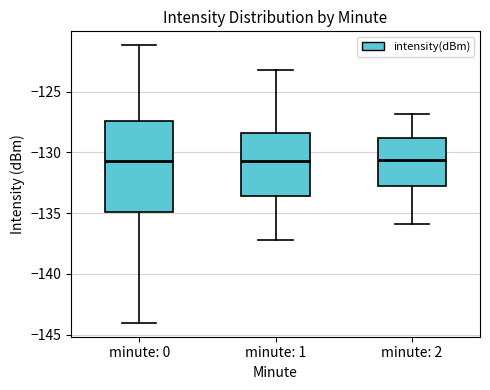

Where does the lower whisker of the box for minute: 0 end on the y-axis? The values are not printed on the chart, so give them approximately, as read against the axis.

-144.0